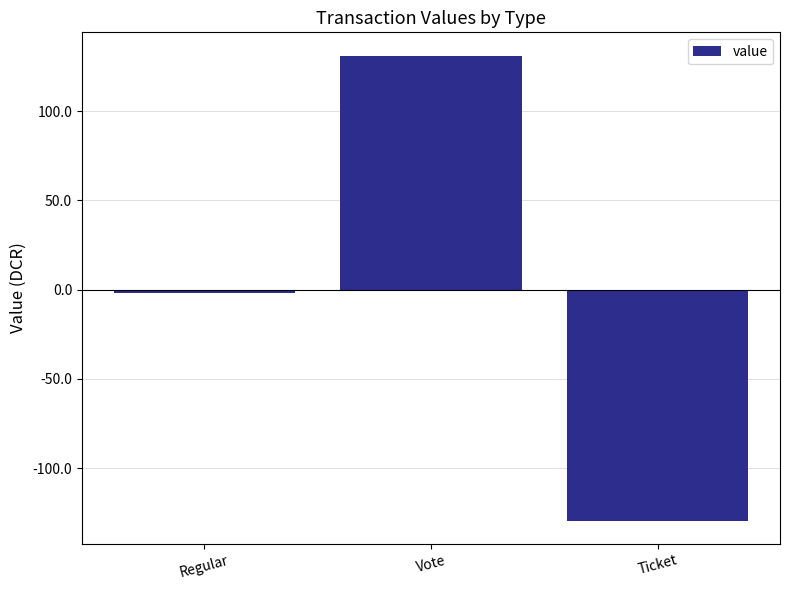

Are the bars horizontal?

No